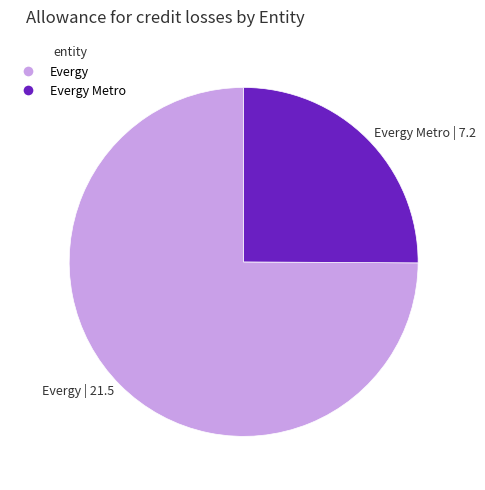

What is the ratio of the value at Evergy Metro | 7.2 to the value at Evergy | 21.5?

0.3